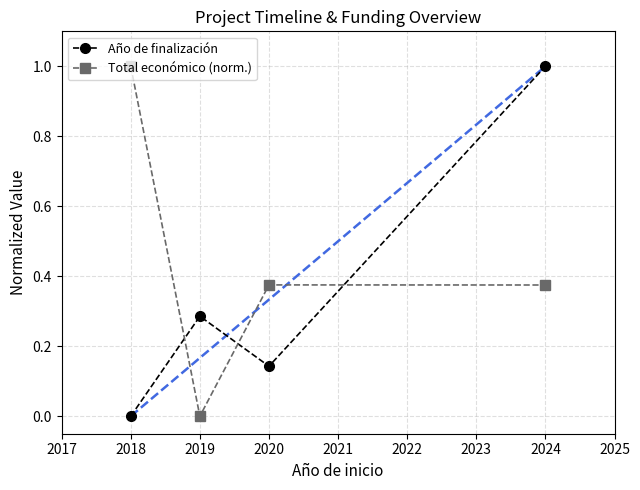

True or false: Año de finalización has more than 0 interior local peaks.

True